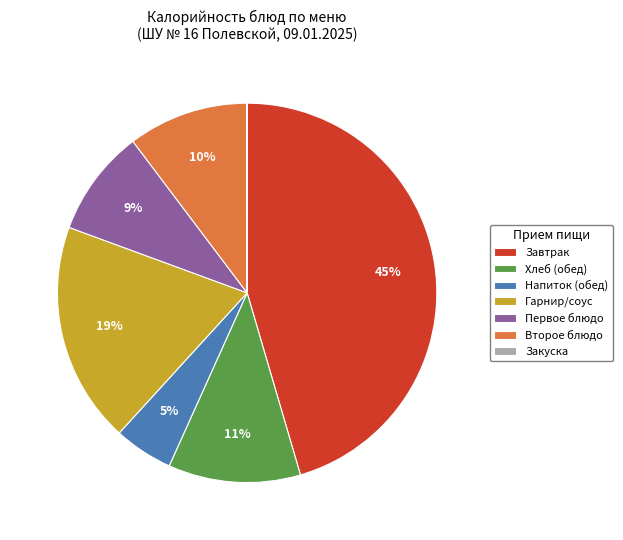

Is it true that Хлеб (обед) is 11% of the pie?

True